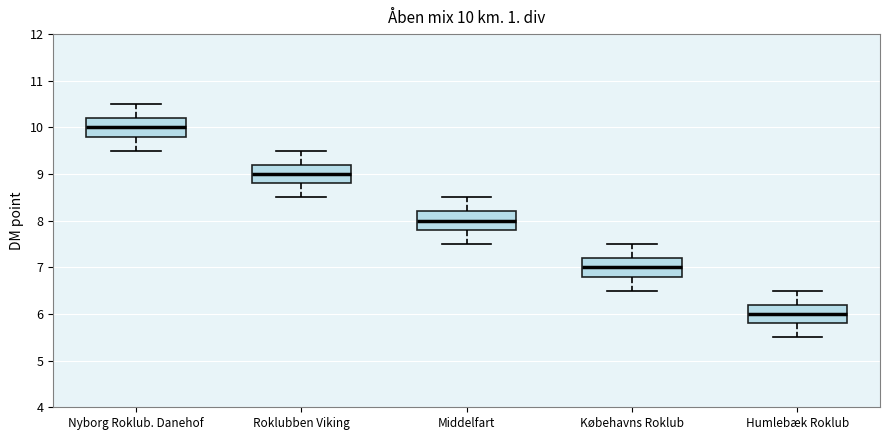

Which box's median line is the lowest?

Humlebæk Roklub